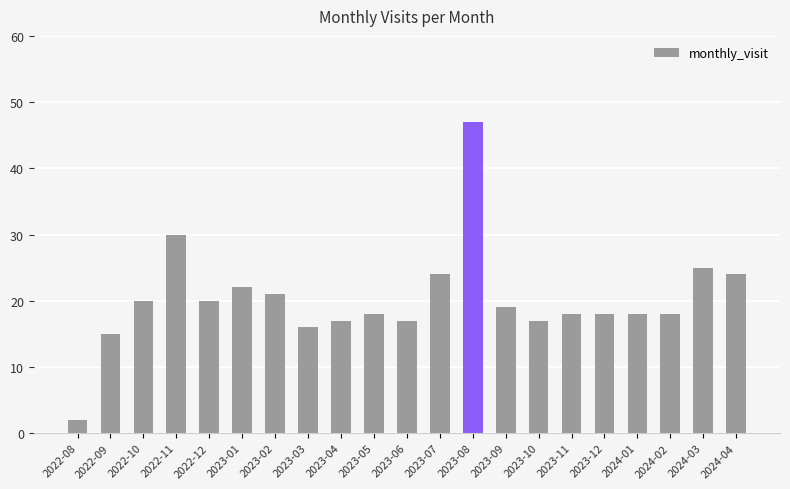

What position from the right is 2022-08?

21